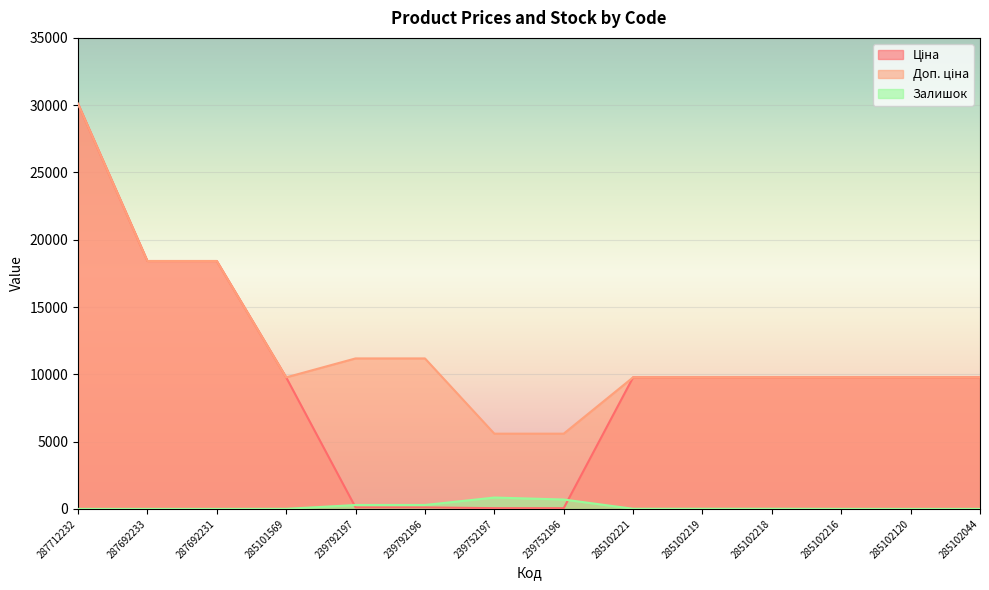

At 285102216, list the series in order from smallest to largest.

Залишок, Ціна, Доп. ціна